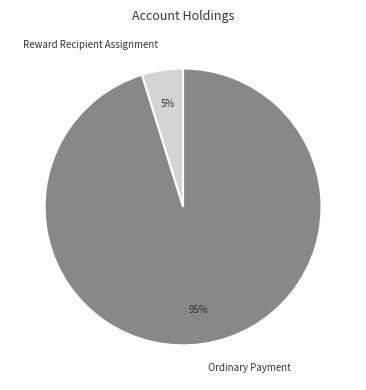

How many slices are in this pie chart?

2